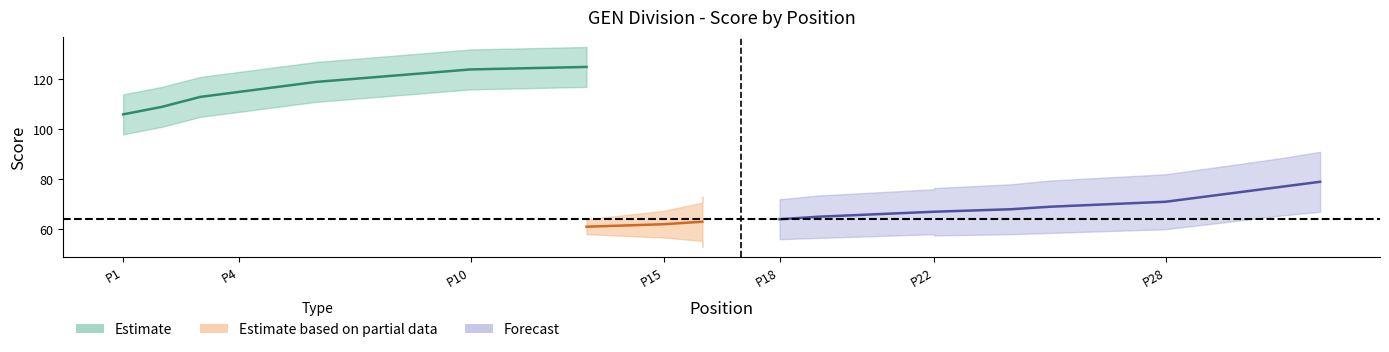

Does the chart display data point markers on the line(s)?

No